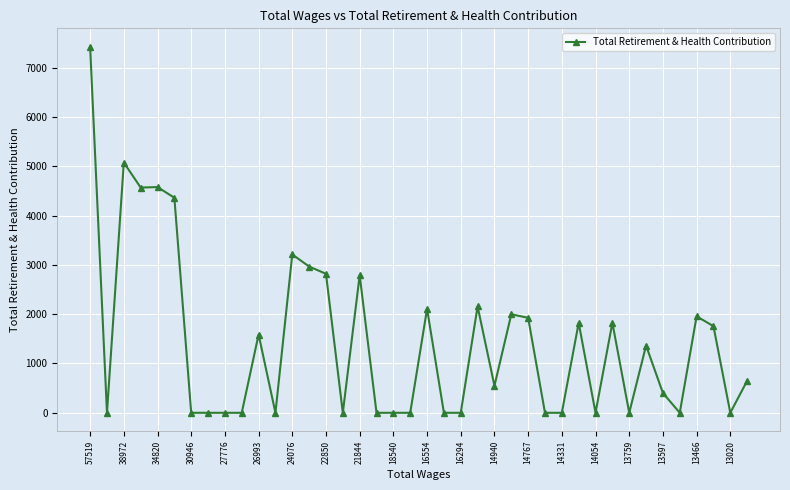

What is the maximum value shown in the chart?

7428